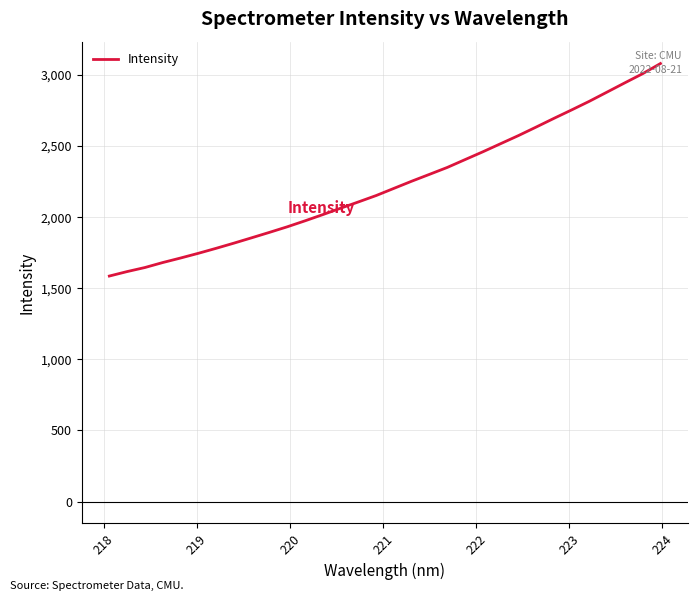

What is the difference between the maximum and minimum values?

1494.6